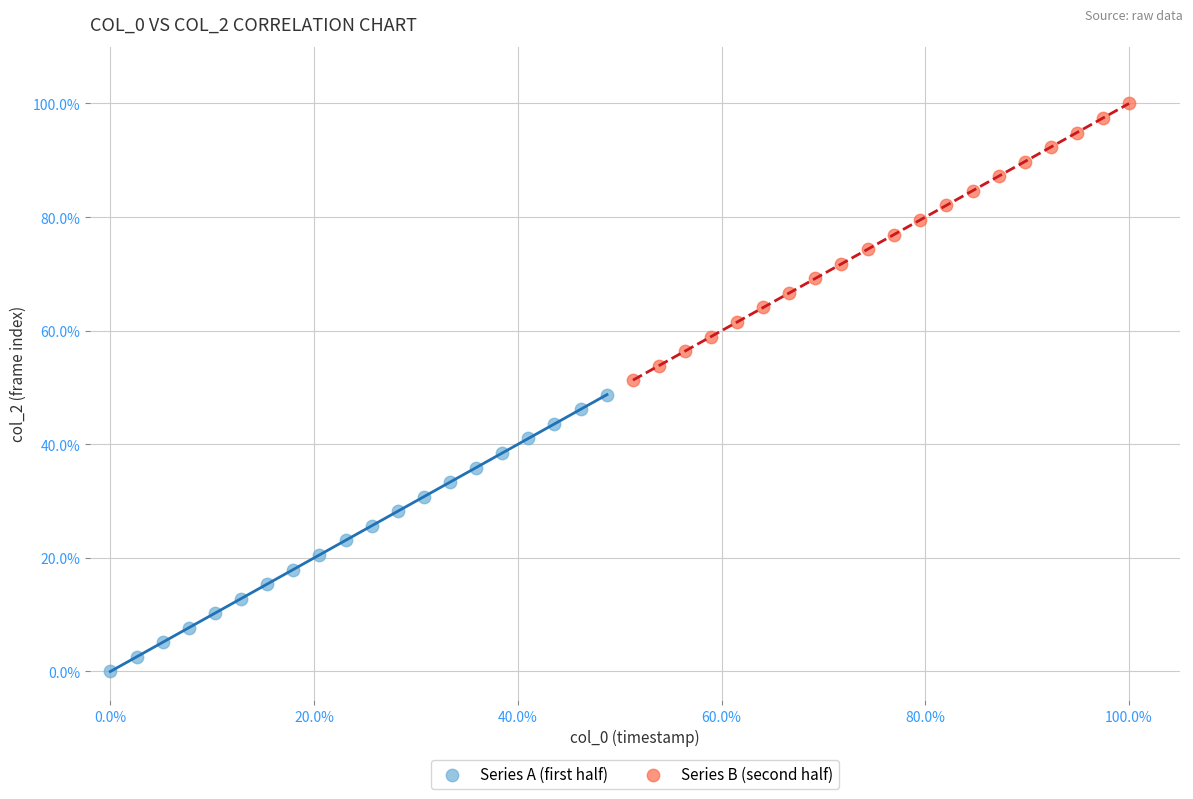

What are all the series names shown in the legend?

Series A (first half), Series B (second half)